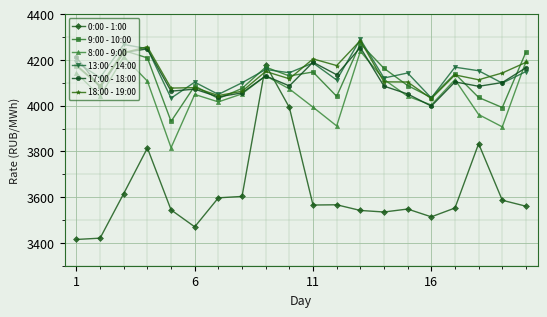

At how many categories does at least one series exceed 3812?

20